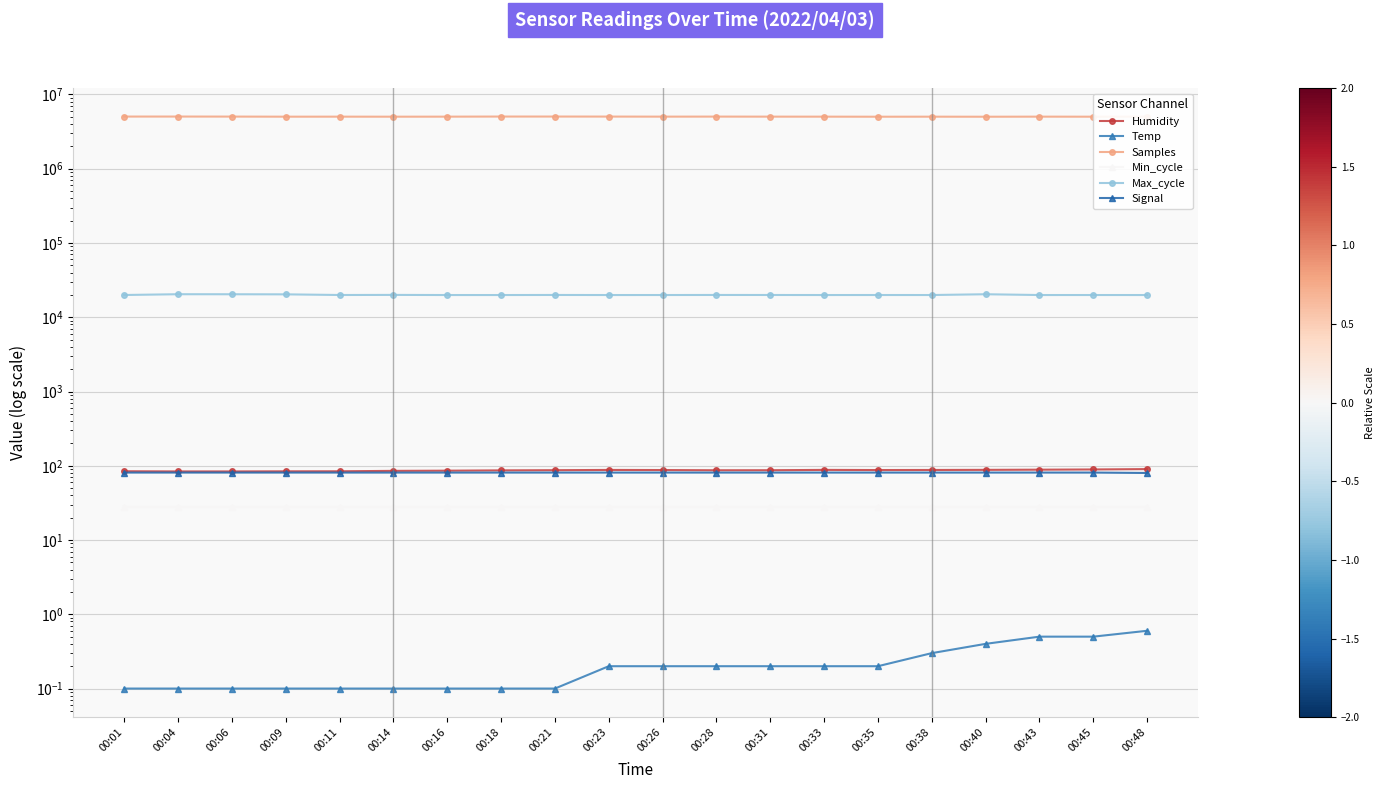

Which series has the widest spread of values?

Samples